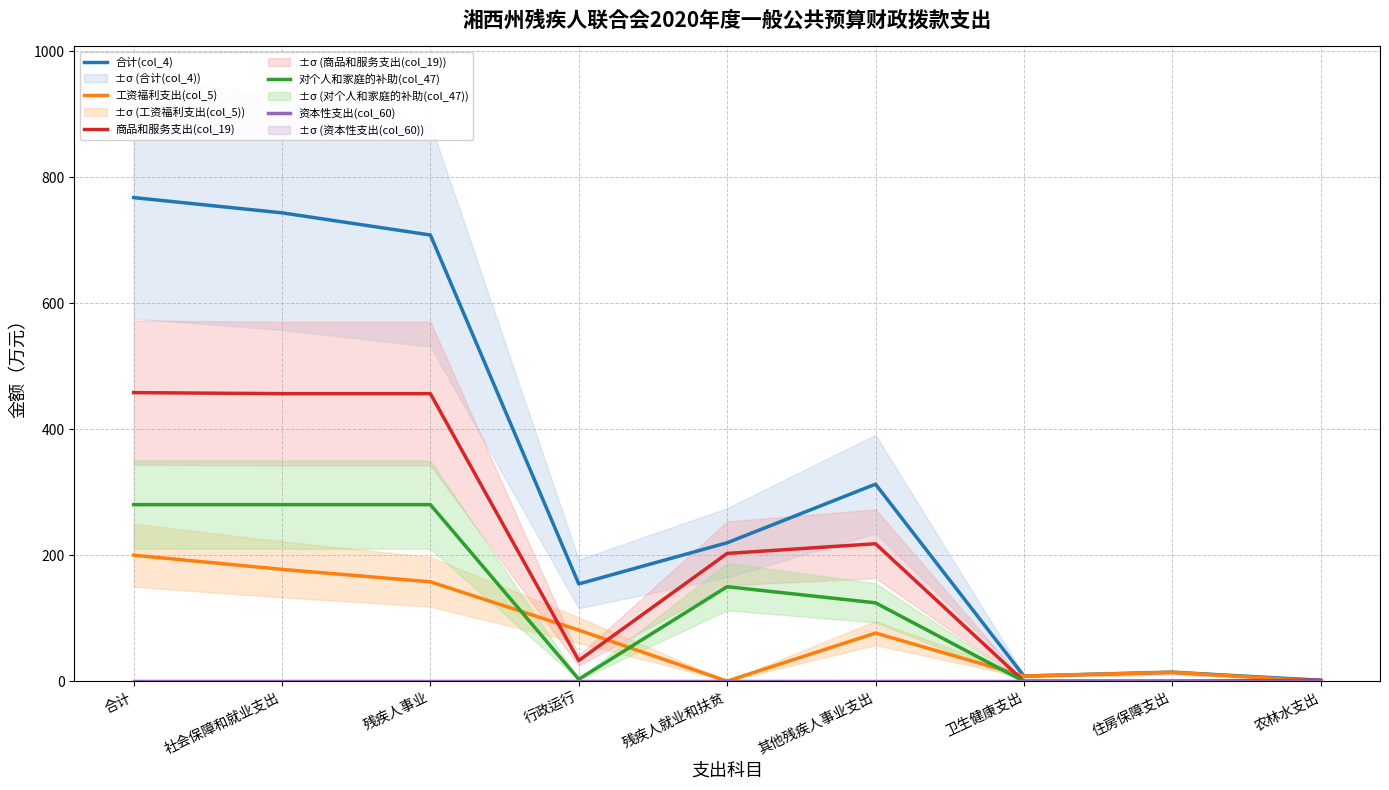

Reading left to right, extract all data points from this chart.

合计(col_4): 合计=767.7	社会保障和就业支出=743.5	残疾人事业=708.3	行政运行=154.5	残疾人就业和扶贫=219.8	其他残疾人事业支出=312.9	卫生健康支出=8.3	住房保障支出=14.2	农林水支出=1.6
工资福利支出(col_5): 合计=200.1	社会保障和就业支出=177.6	残疾人事业=157.8	行政运行=81.2	残疾人就业和扶贫=0.2	其他残疾人事业支出=76.5	卫生健康支出=8.3	住房保障支出=14.2	农林水支出=0.0
商品和服务支出(col_19): 合计=458.1	社会保障和就业支出=456.5	残疾人事业=456.5	行政运行=32.8	残疾人就业和扶贫=202.9	其他残疾人事业支出=218.3	卫生健康支出=0.0	住房保障支出=0.0	农林水支出=1.6
对个人和家庭的补助(col_47): 合计=280.3	社会保障和就业支出=280.3	残疾人事业=280.3	行政运行=3.2	残疾人就业和扶贫=150.1	其他残疾人事业支出=124.5	卫生健康支出=0.0	住房保障支出=0.0	农林水支出=0.0
资本性支出(col_60): 合计=0.0	社会保障和就业支出=0.0	残疾人事业=0.0	行政运行=0.0	残疾人就业和扶贫=0.0	其他残疾人事业支出=0.0	卫生健康支出=0.0	住房保障支出=0.0	农林水支出=0.0